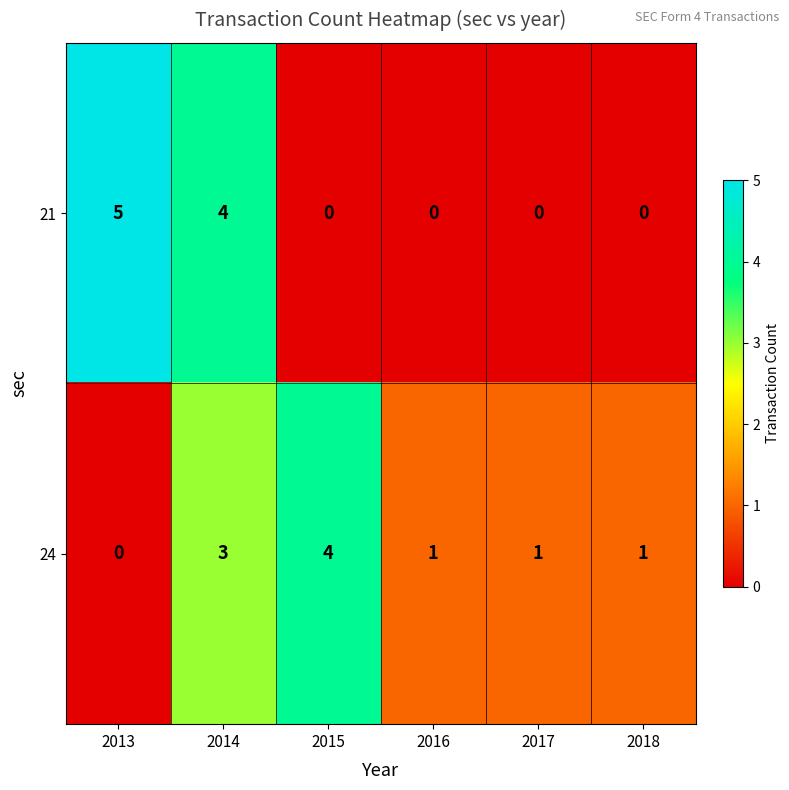

Reading right to left, transcribe all the data shown in this chart.

21: 0	0	0	0	4	5
24: 1	1	1	4	3	0